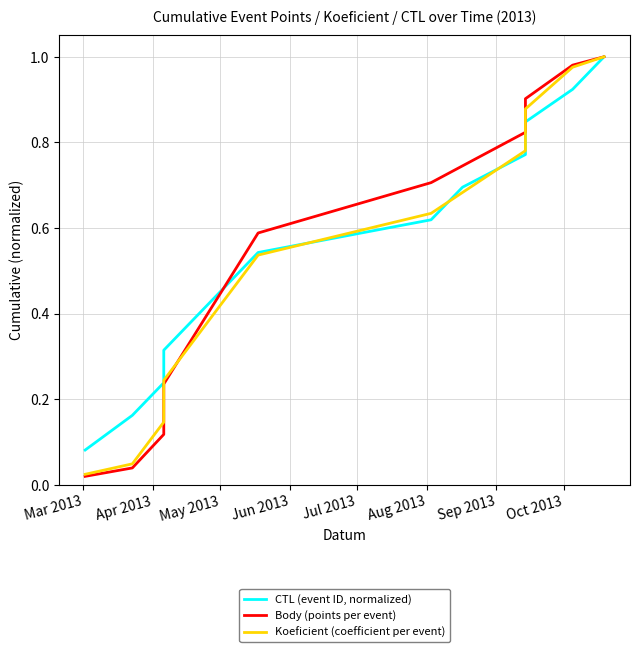

List the series in order of their overall mean, highest first.

CTL (event ID, normalized), Body (points per event), Koeficient (coefficient per event)